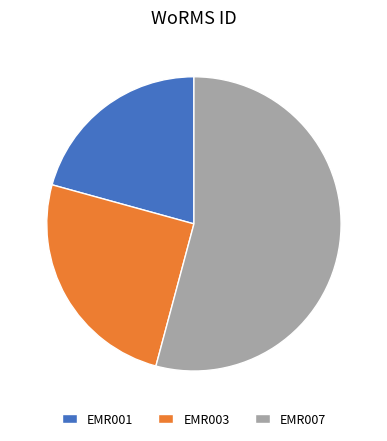

Rank the categories by value from lowest to highest.

EMR001, EMR003, EMR007